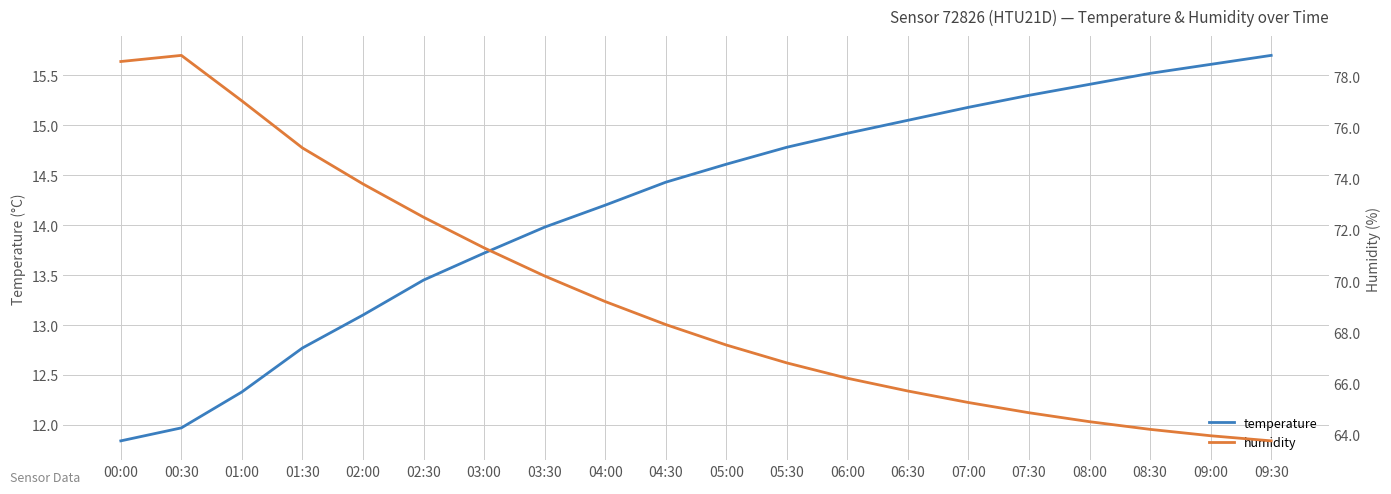

True or false: temperature and humidity cross at least once.

False